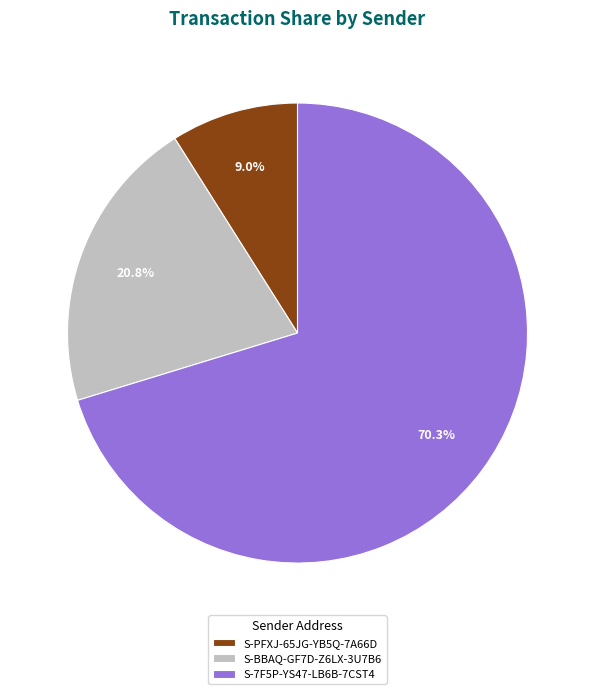

Is there a majority slice in this chart?

Yes